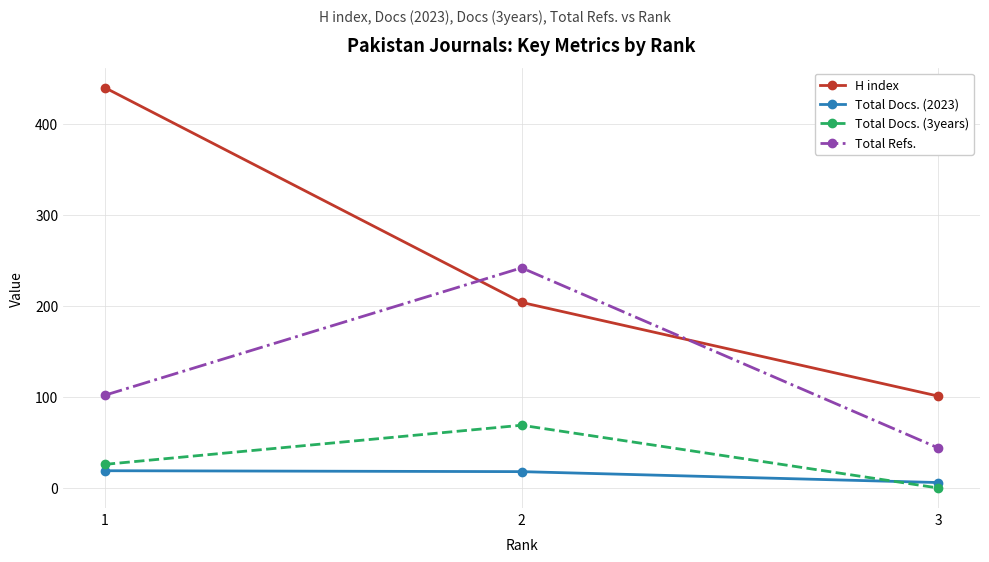

The Total Docs. (3years) series shows 69 at 2. True or false?

True